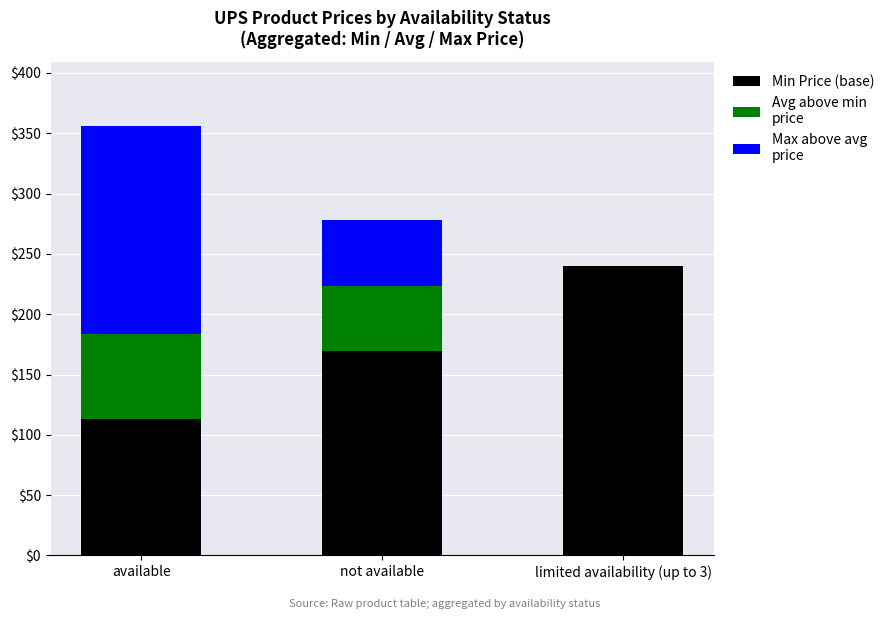

At which category is the sum across all series the highest?

available